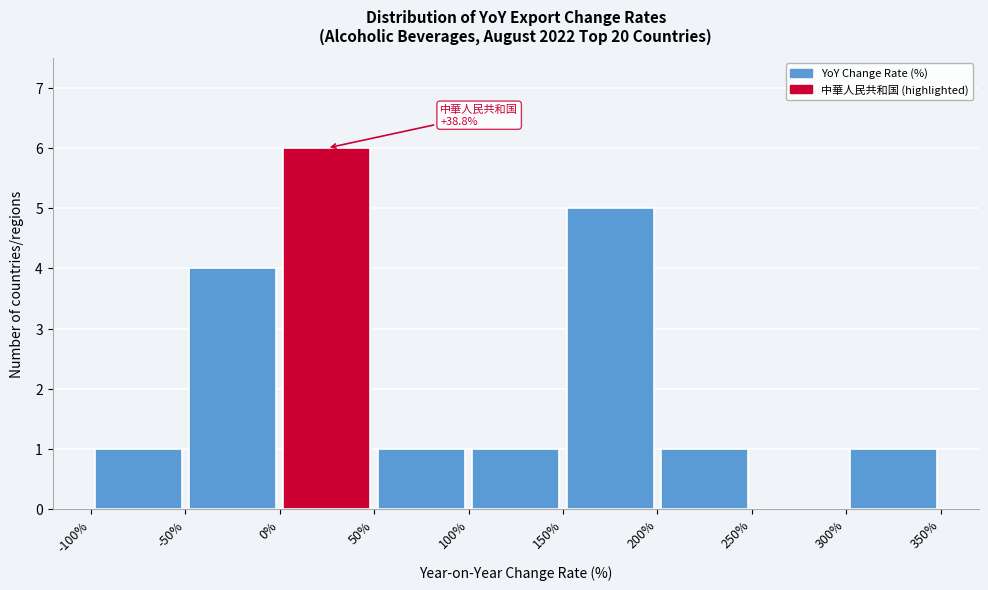

Over which range of the x-axis is the bar tallest?

0% to 50%